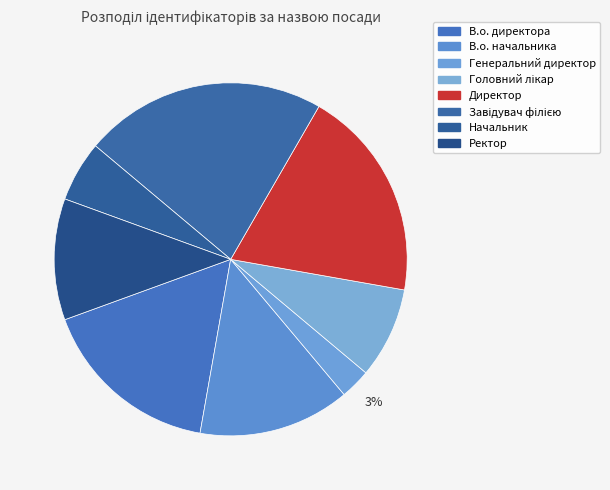

Which category has the smallest portion of the pie?

Генеральний директор